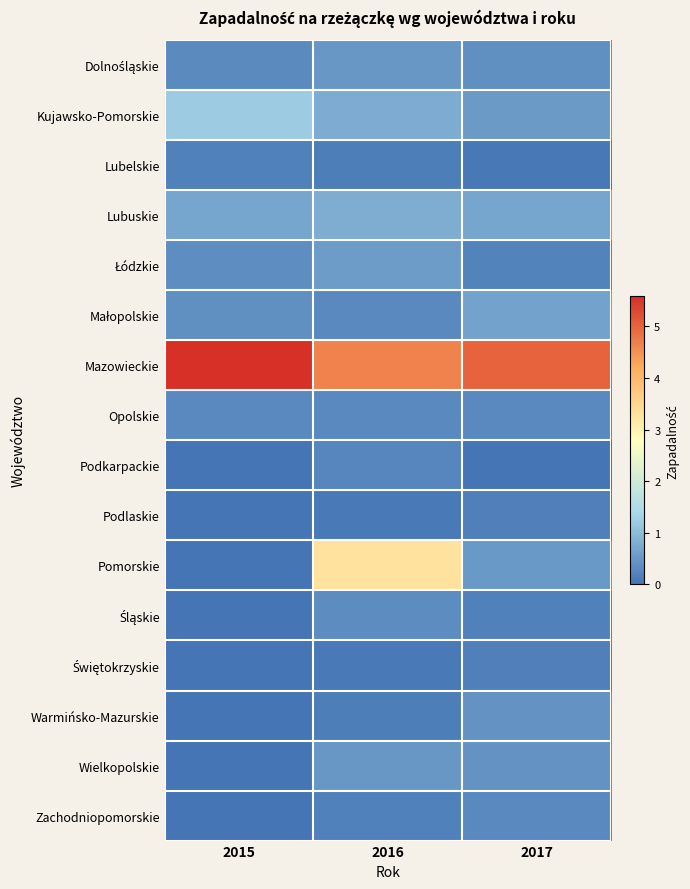

Which series changed the most between 2015 and 2016?

Pomorskie